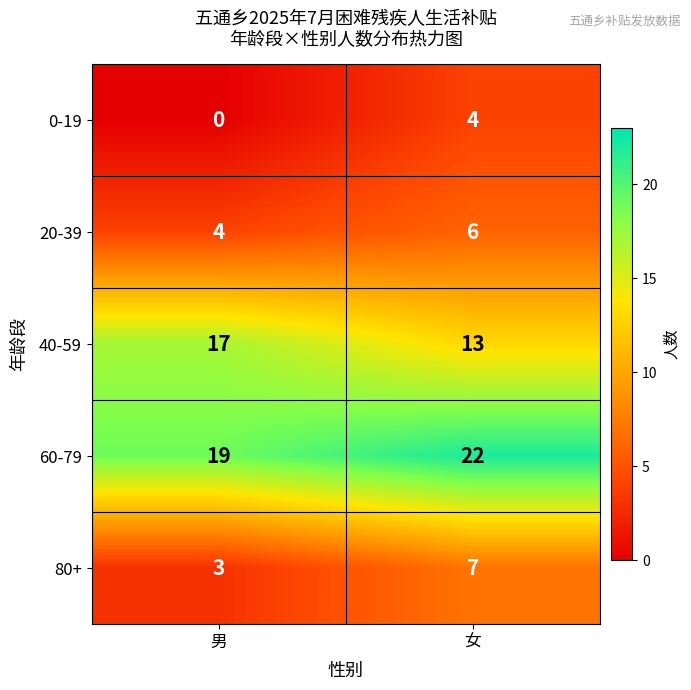

Reading left to right, list all the values displayed in this chart.

0-19: 0	4
20-39: 4	6
40-59: 17	13
60-79: 19	22
80+: 3	7